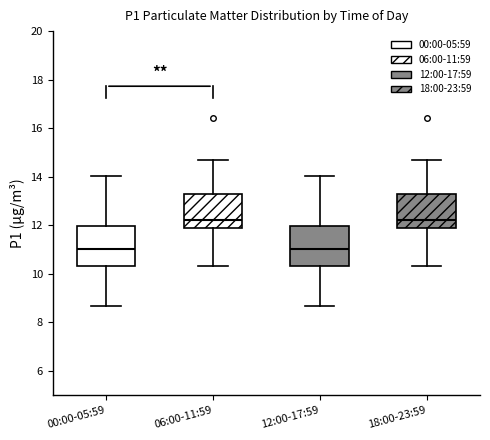

Reading left to right, transcribe this box plot: for each box, give where its median line is, the range the box spans, and where its two whiskers end, as read against the y-axis. The values are not printed on the chart, so give them approximately, as read against the axis.

00:00-05:59: median 11.0, box 10.4 to 12.0, whiskers 8.6 to 14.0
06:00-11:59: median 12.2, box 11.8 to 13.2, whiskers 10.4 to 14.8
12:00-17:59: median 11.0, box 10.4 to 12.0, whiskers 8.6 to 14.0
18:00-23:59: median 12.2, box 11.8 to 13.2, whiskers 10.4 to 14.8